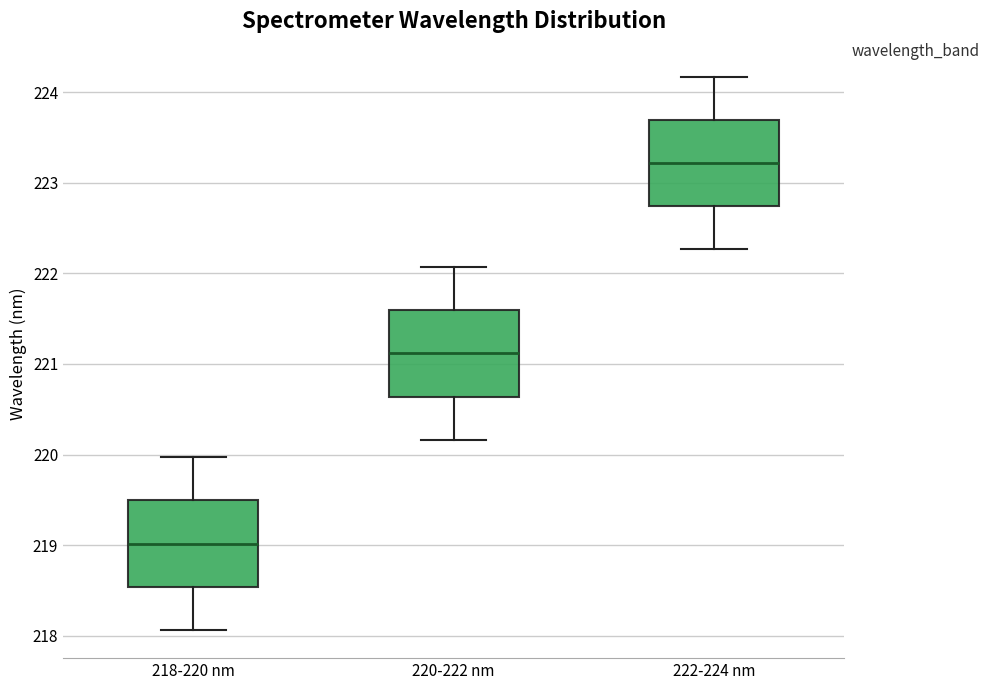

Which box's median line is the lowest?

218-220 nm